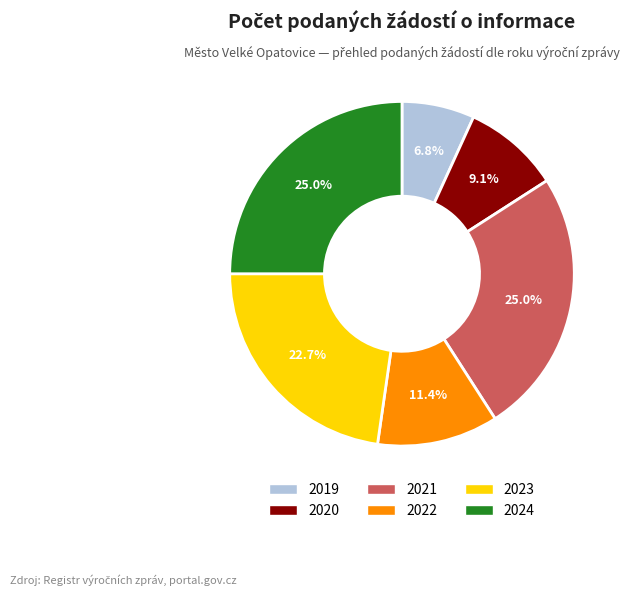

Which category has the smallest portion of the pie?

2019